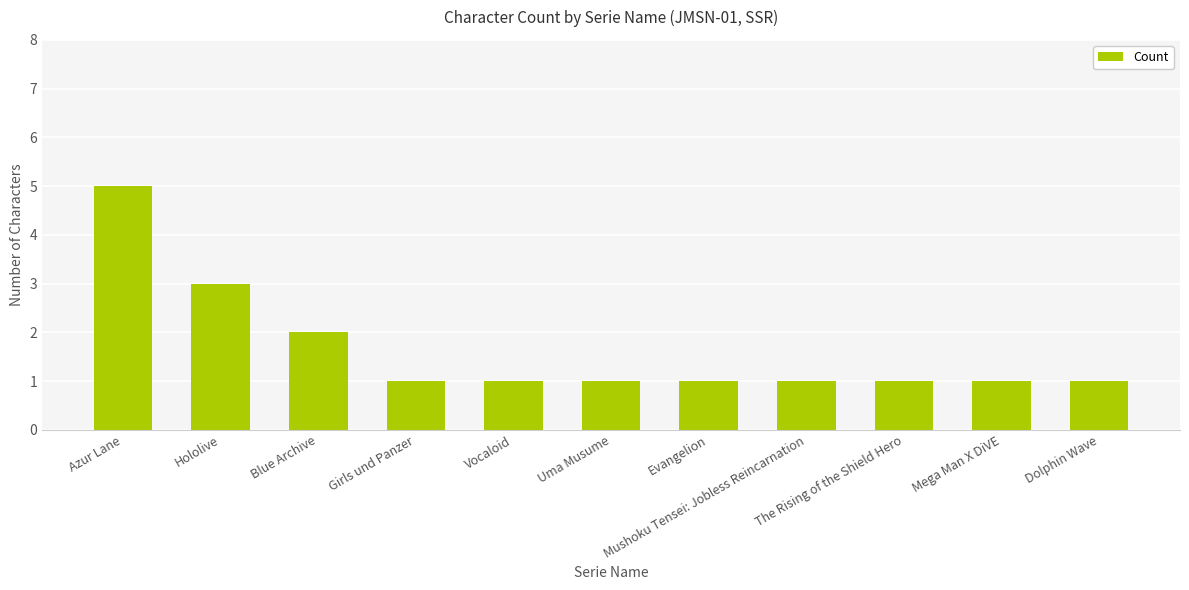

Count the number of categories in the chart.

11